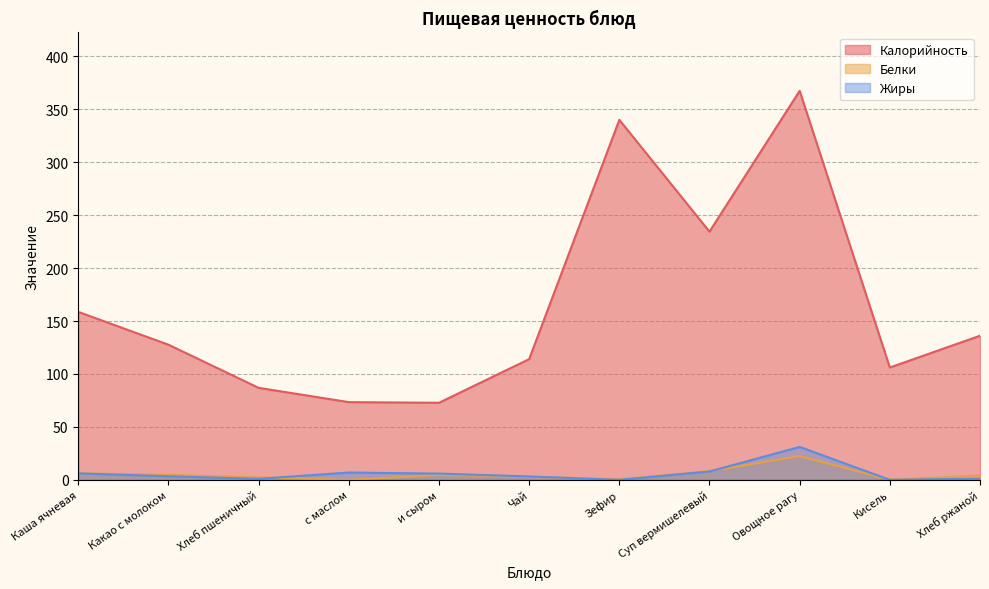

What is the label of the 9th point from the right?

Хлеб пшеничный